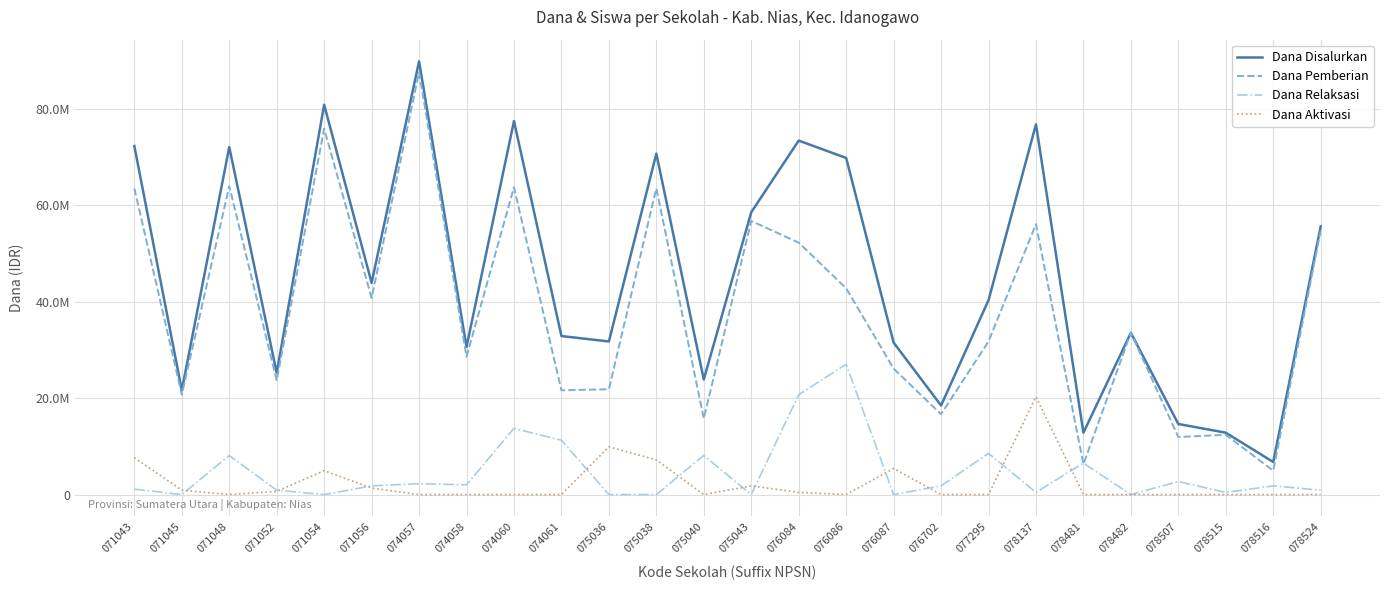

Which category has the highest value across all series?

074057